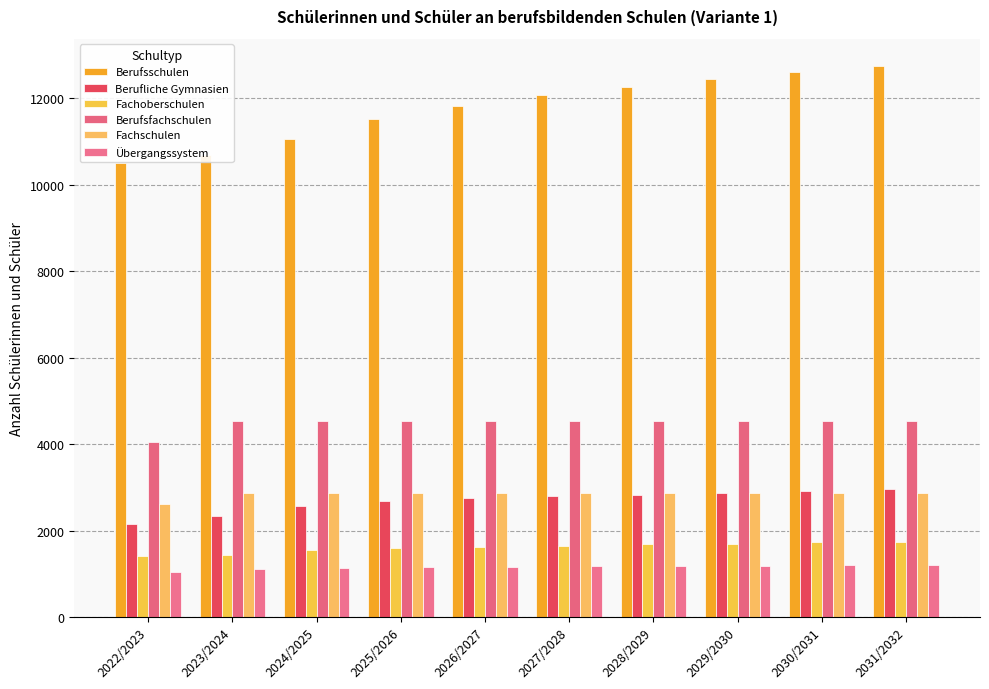

Count the number of data series in this chart.

6